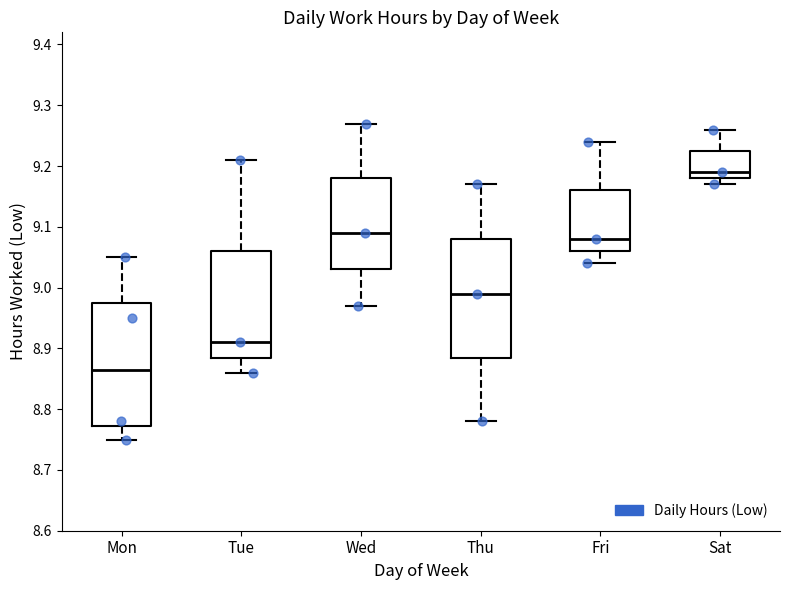

Where is the upper edge of the box for Thu on the y-axis? The values are not printed on the chart, so give them approximately, as read against the axis.

9.08